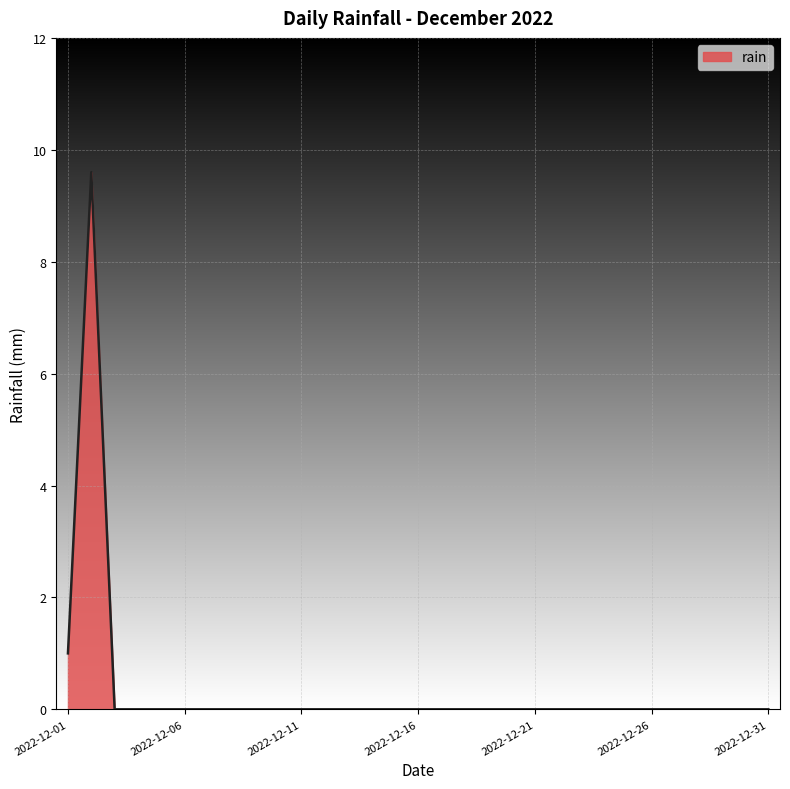

Count the values in the range 0 to 1.

30